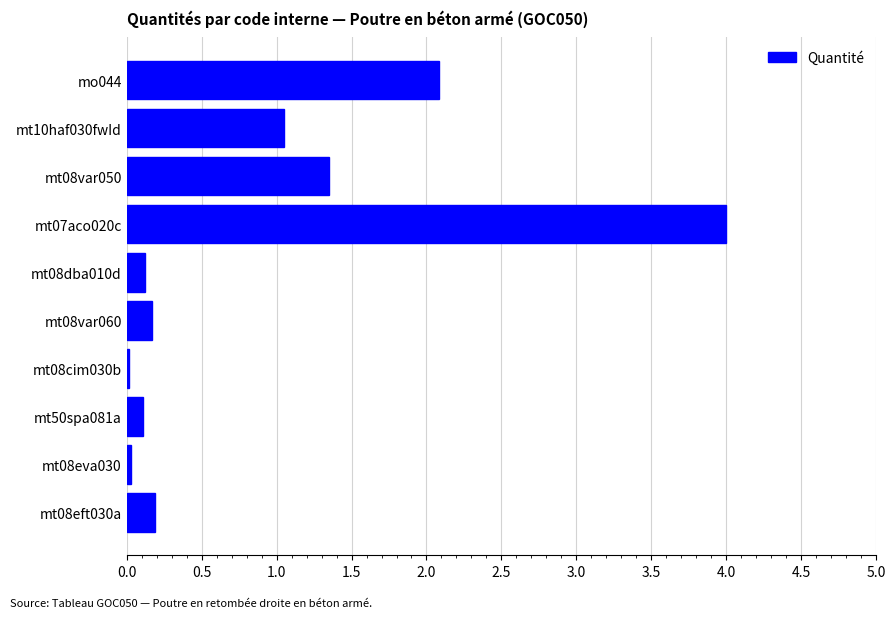

How many distinct data groups are displayed?

1